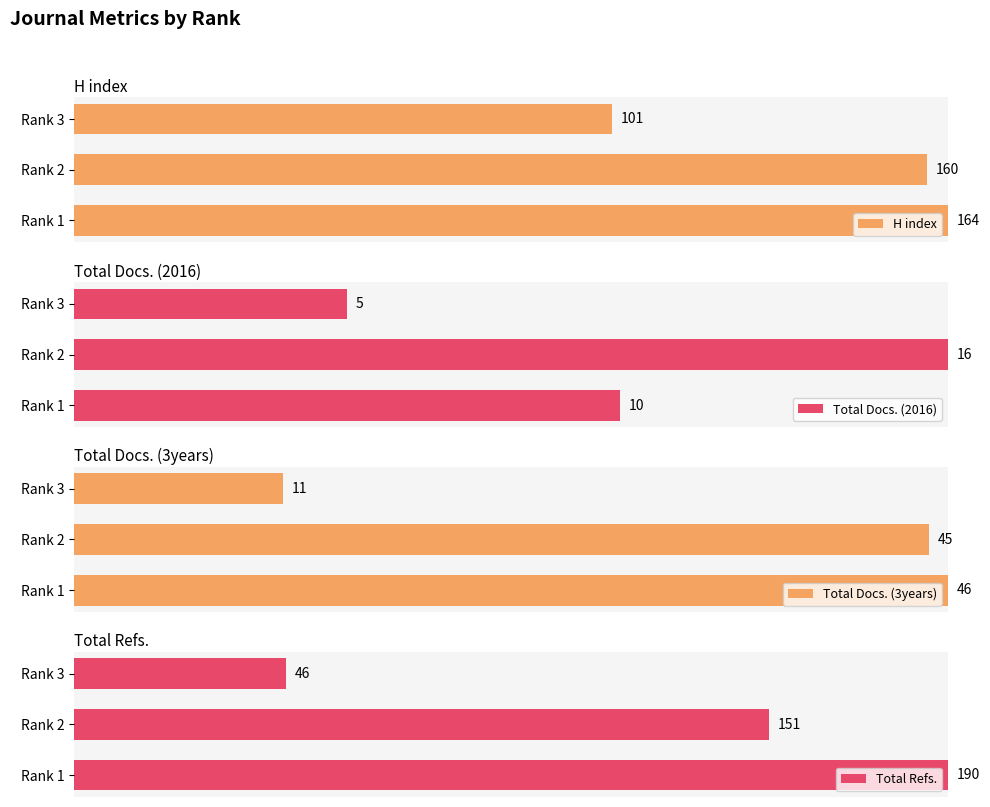

Rank the series by their maximum value, from highest to lowest.

H index, Total Docs. (2016), Total Docs. (3years), Total Refs.